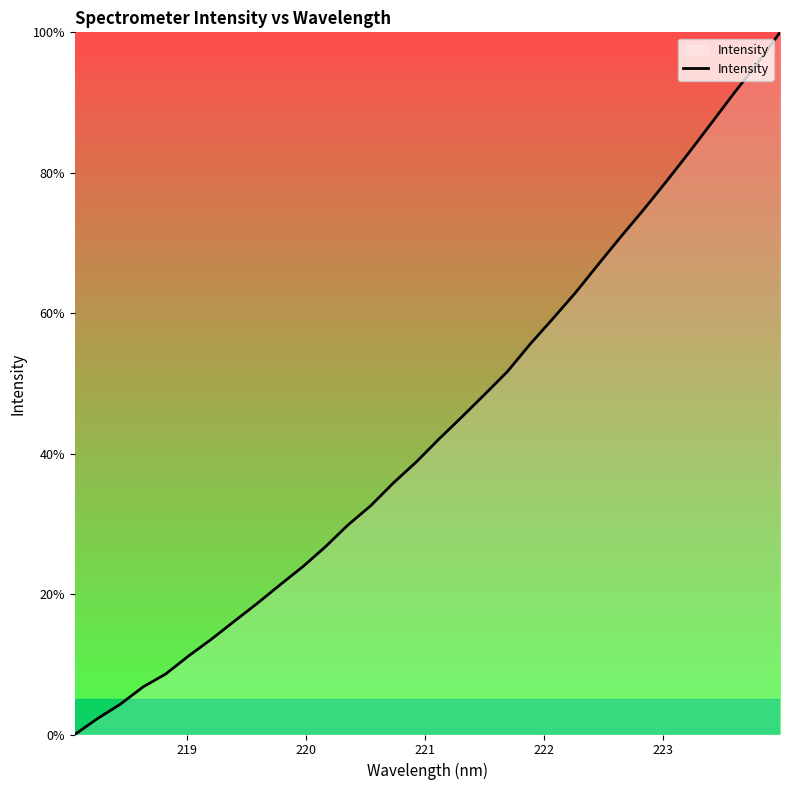

True or false: the data has more than 0 interior local peaks.

False